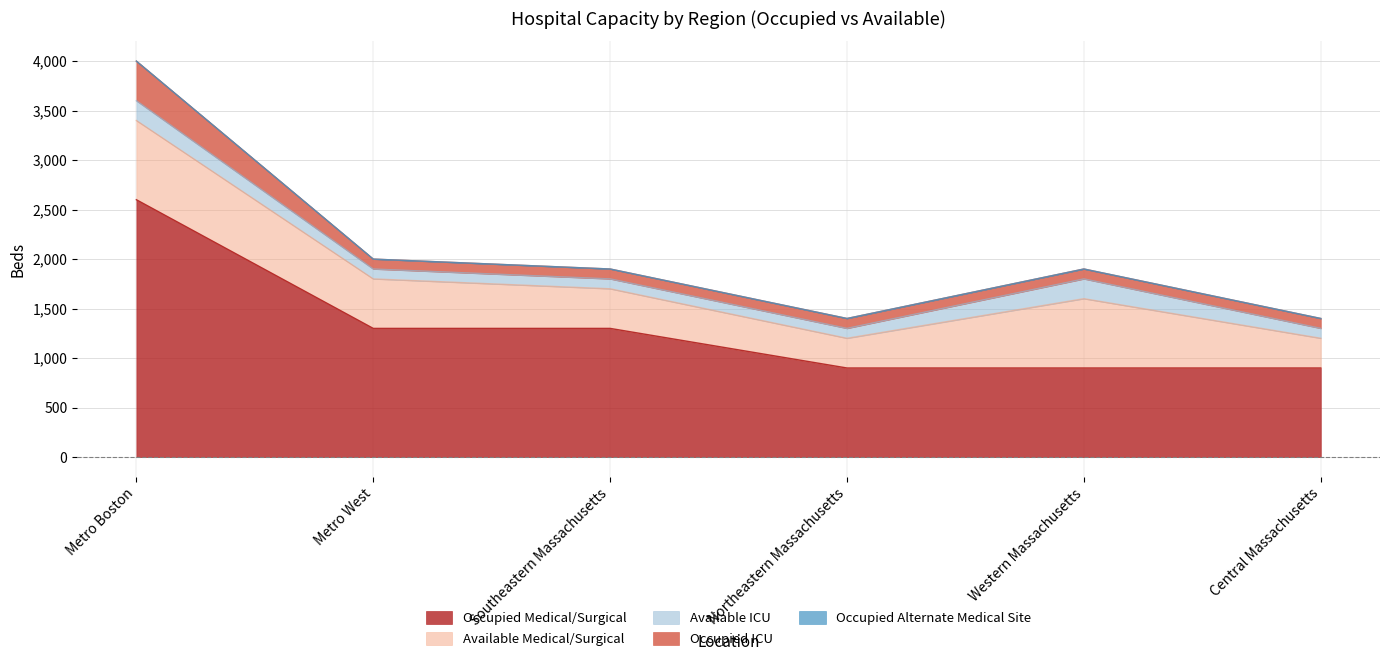

What is the lowest value of the Occupied Medical/Surgical series?

900